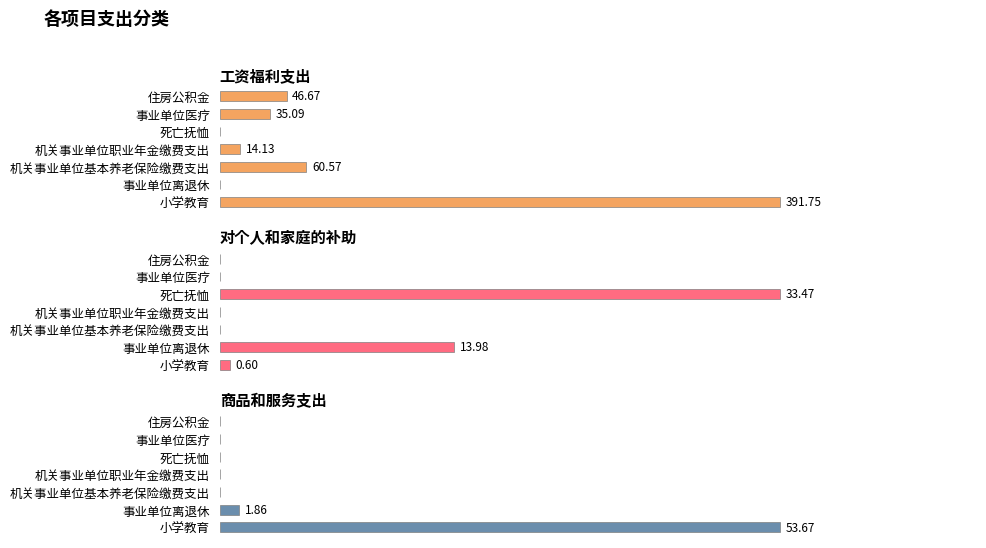

Reading left to right, extract all data points from this chart.

工资福利支出: 391.8	0.0	60.6	14.1	0.0	35.1	46.7
对个人和家庭的补助: 0.6	14.0	0.0	0.0	33.5	0.0	0.0
商品和服务支出: 53.7	1.9	0.0	0.0	0.0	0.0	0.0